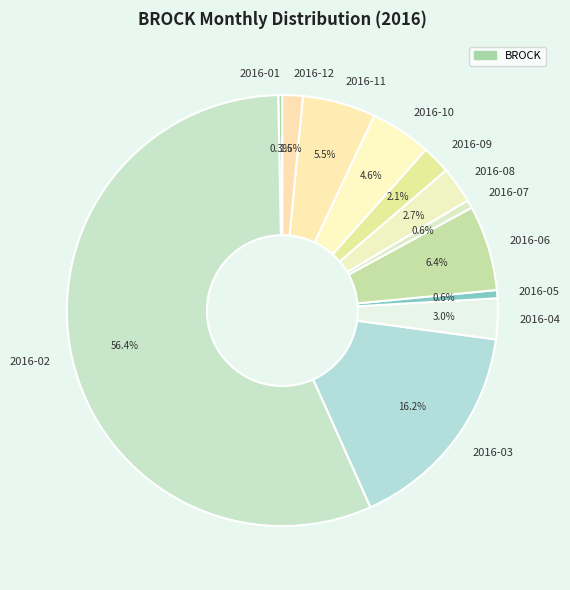

To the nearest percent, what is the average slice percentage?

8%